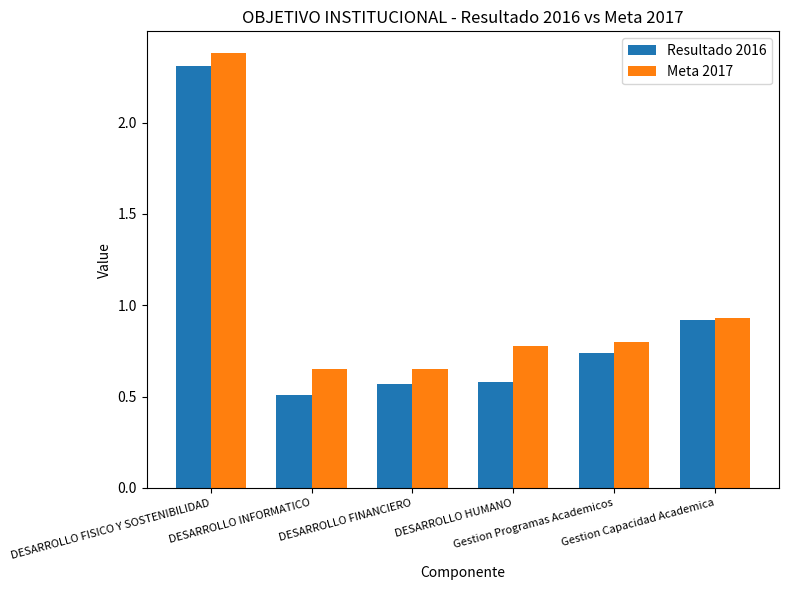

True or false: Resultado 2016 has a value of 0.2 at DESARROLLO INFORMATICO.

False